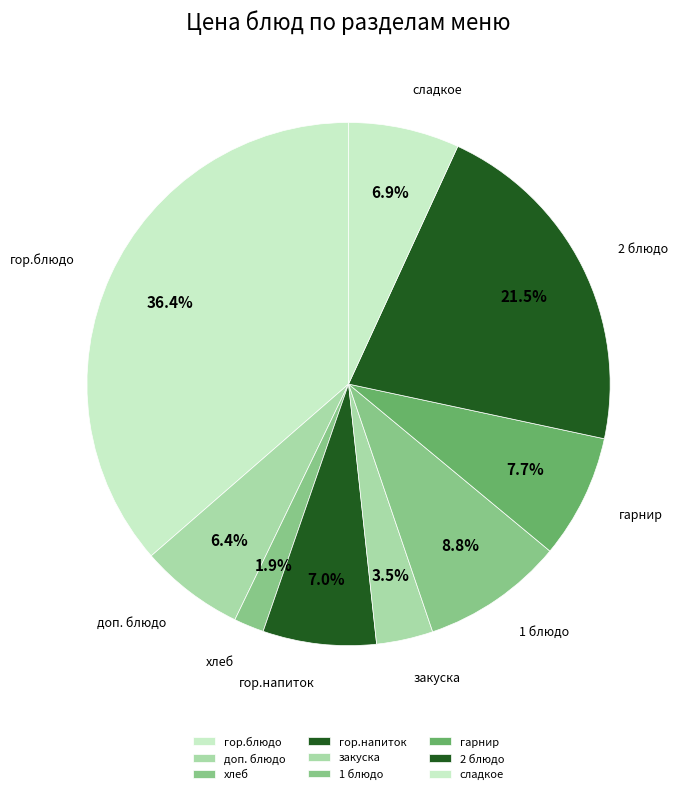

Is there a majority slice in this chart?

No